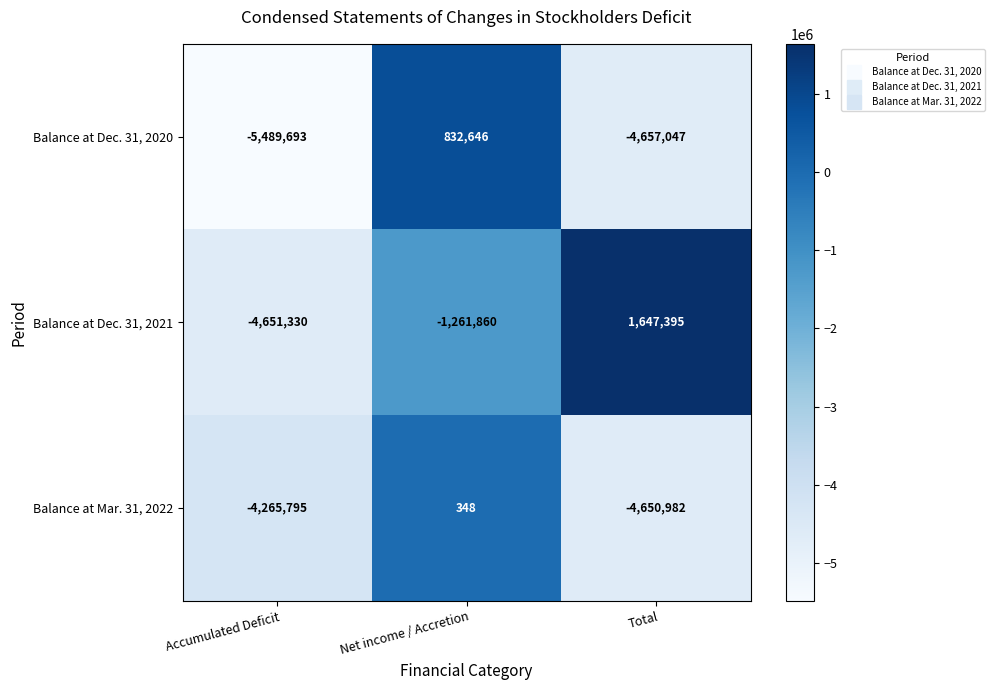

Which category has the highest value in the Balance at Dec. 31, 2021 series?

Total